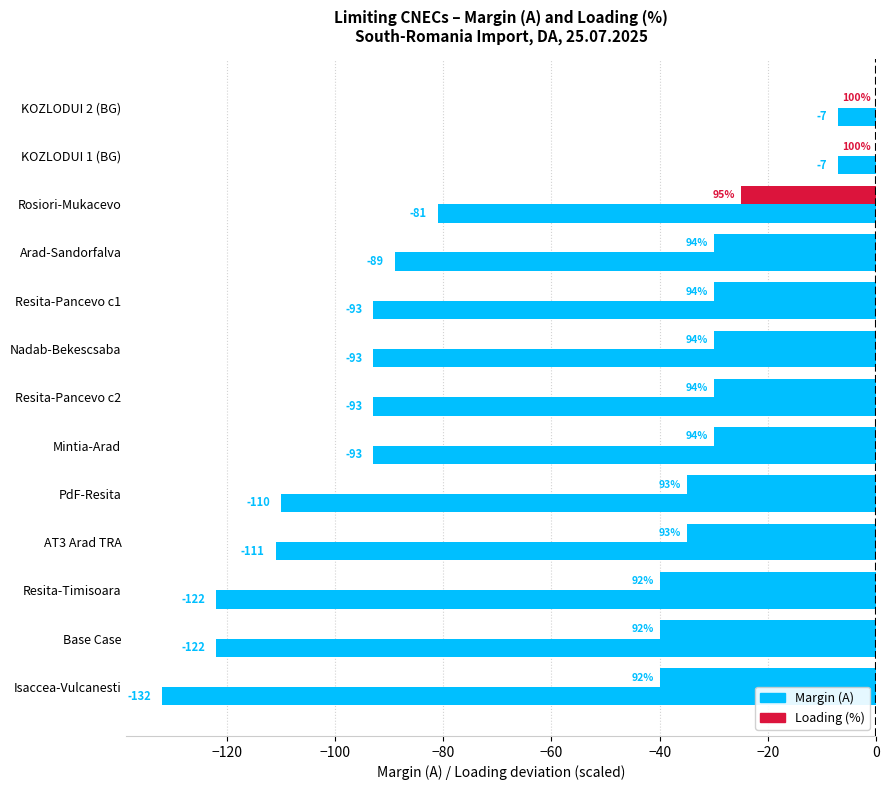

Reading left to right, list all the values displayed in this chart.

Margin (A): -7	-7	-81	-89	-93	-93	-93	-93	-110	-111	-122	-122	-132
Loading deviation from 100% (×5 A): 0	0	-25	-30	-30	-30	-30	-30	-35	-35	-40	-40	-40